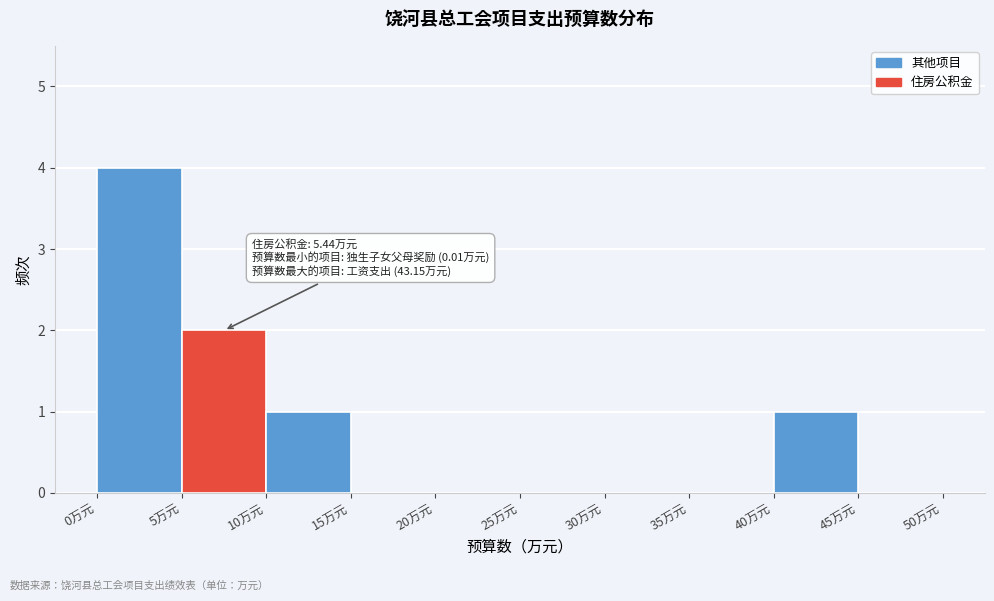

Over which range of the x-axis is the bar tallest?

0 to 5